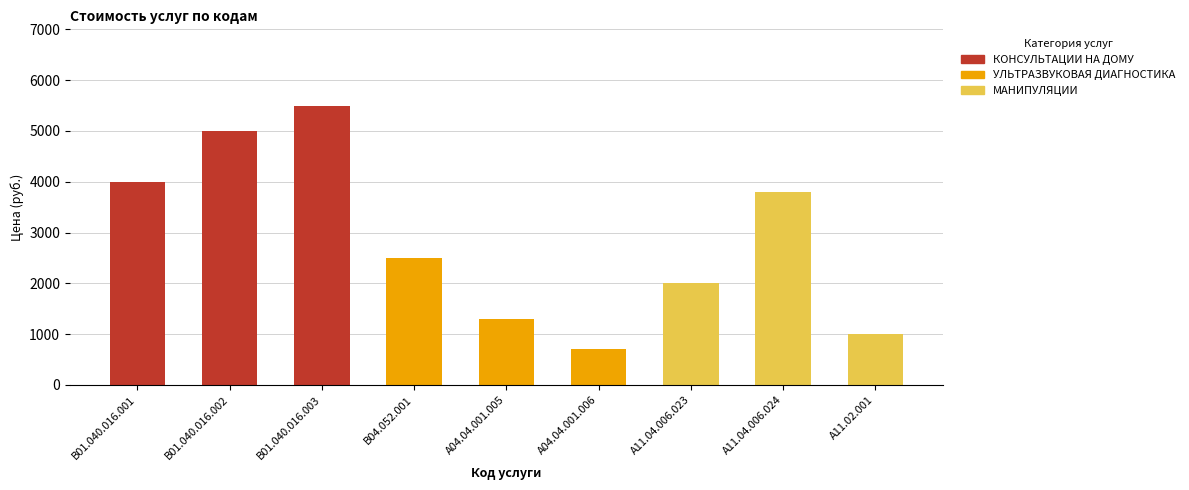

What are all the series names shown in the legend?

КОНСУЛЬТАЦИИ НА ДОМУ, УЛЬТРАЗВУКОВАЯ ДИАГНОСТИКА, МАНИПУЛЯЦИИ